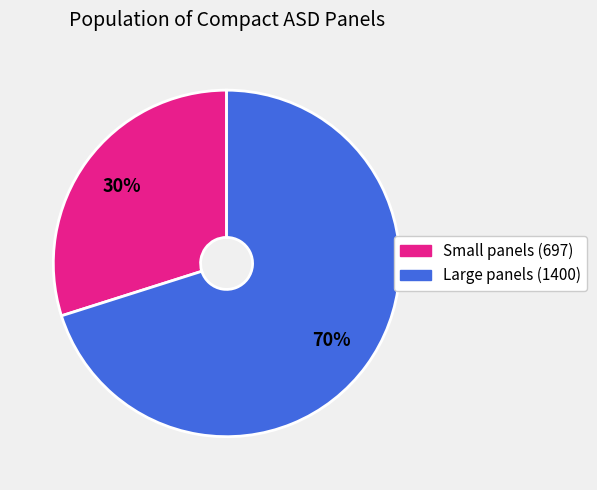

Is there any slice that represents more than half of the pie?

Yes